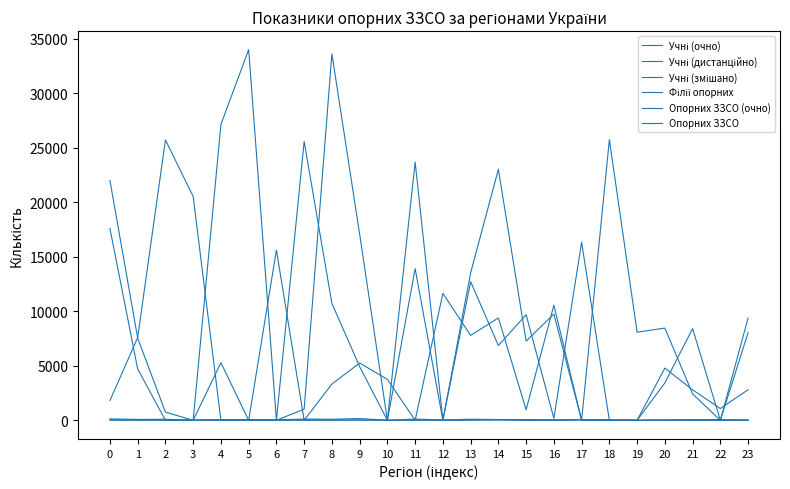

Is this an area chart (filled region under the line)?

No